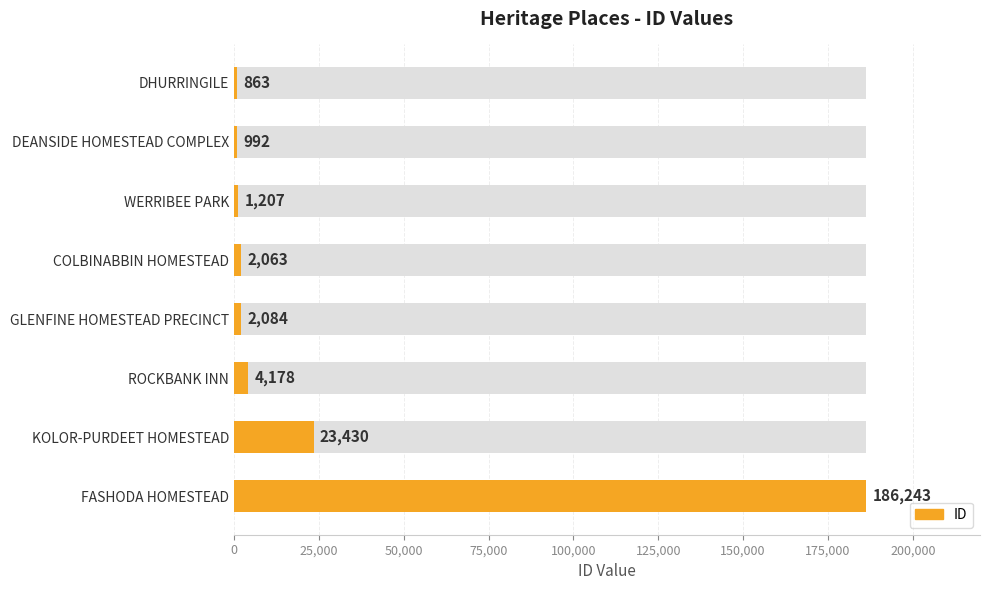

What is the maximum value shown in the chart?

186243